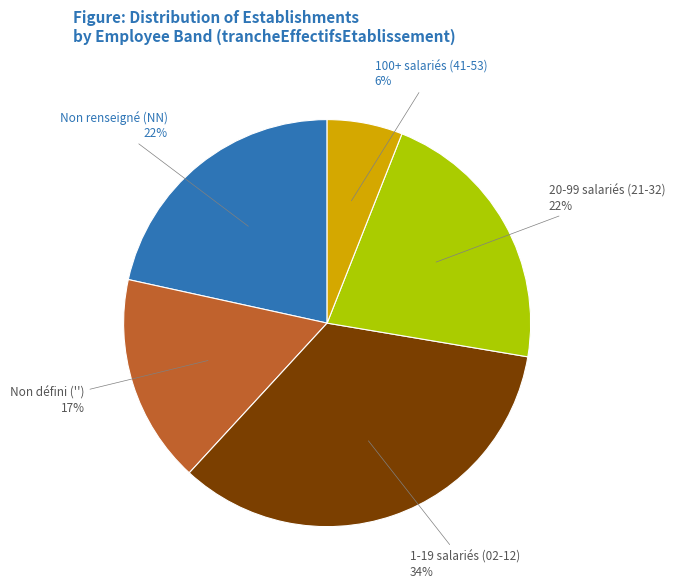

To the nearest percent, what is the average slice percentage?

20%